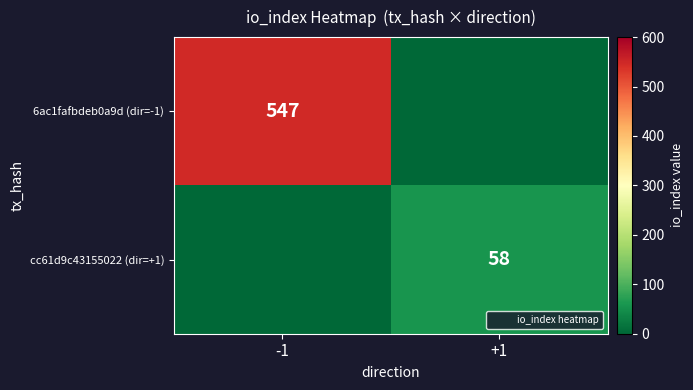

Which series has the largest range (max minus min)?

6ac1fafbdeb0a9d (dir=-1)